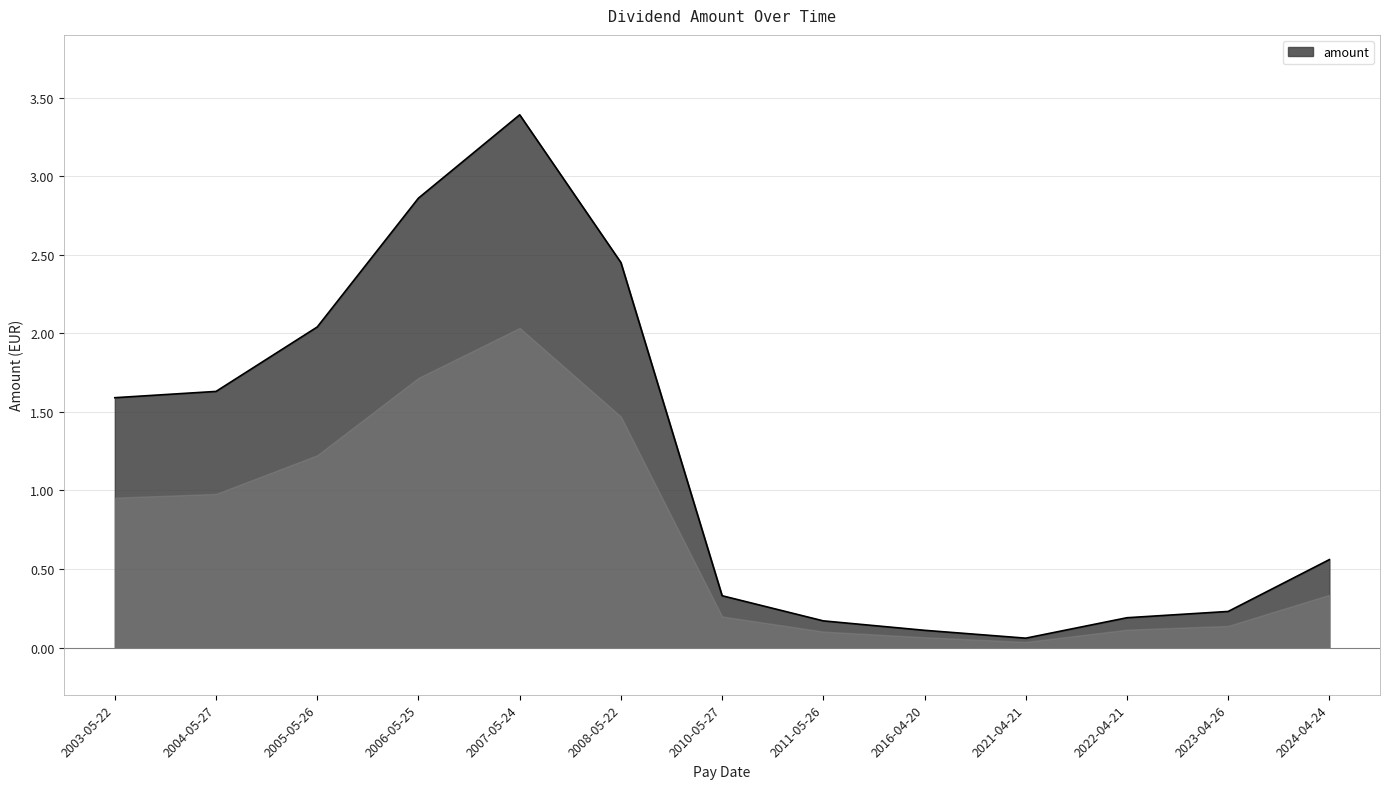

Is it true that the value at 2004-05-27 is 2.2?

False